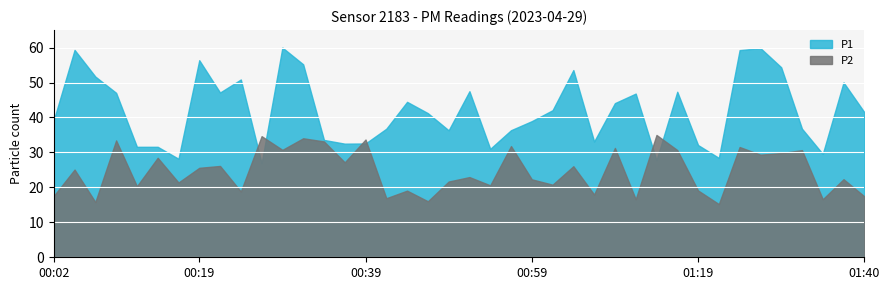

Which series has the widest spread of values?

P1